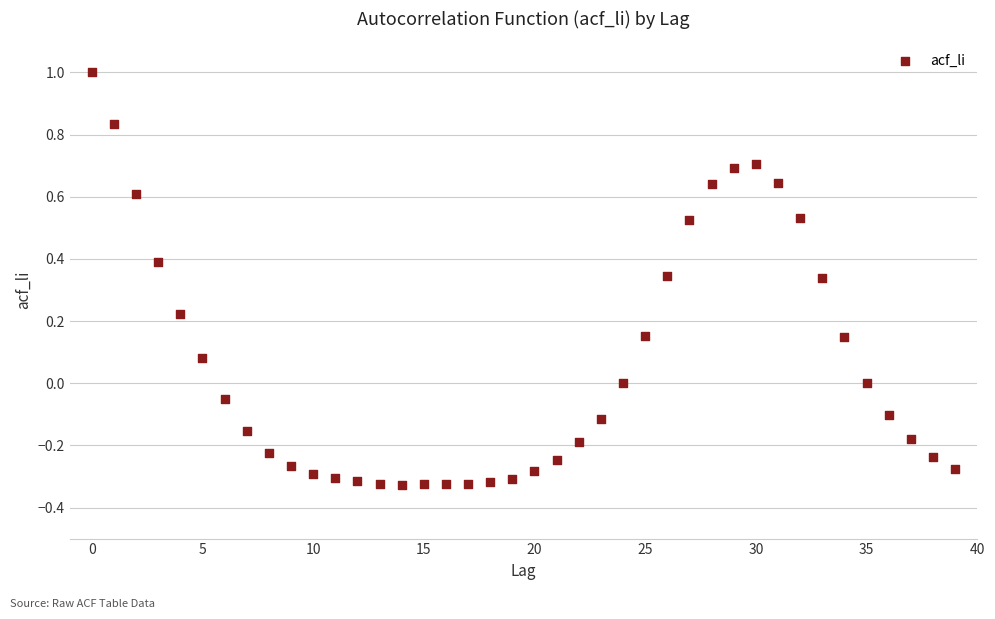

What is the range of Y values (max minus min)?

1.3